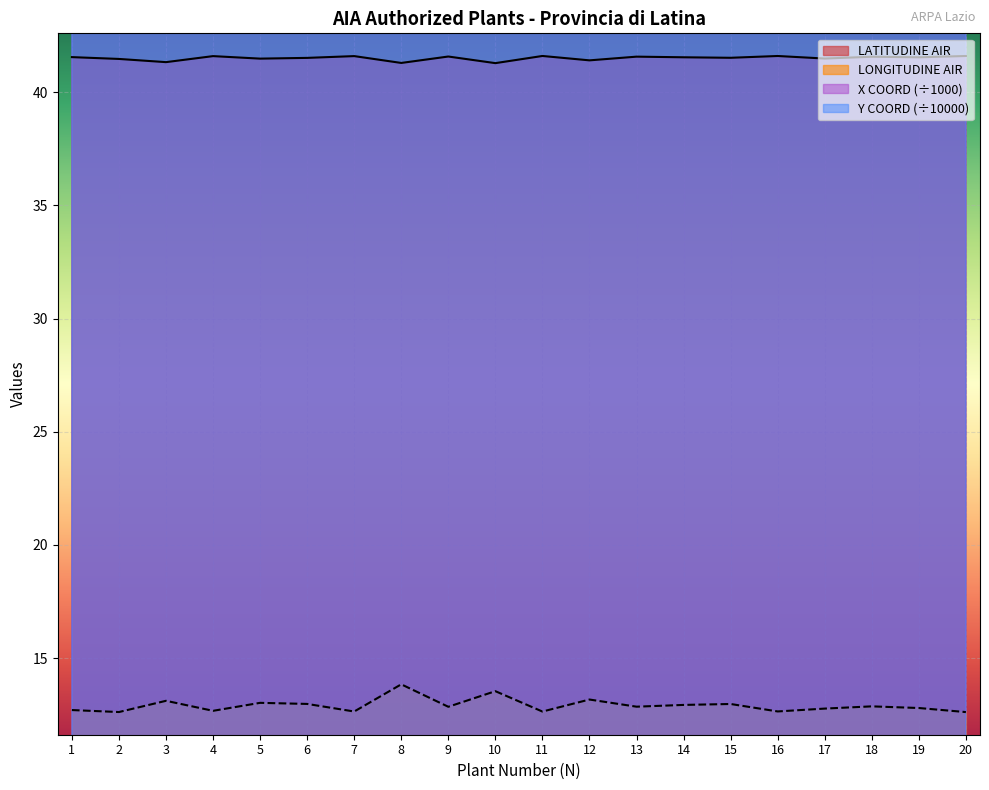

Rank the series by their maximum value, from highest to lowest.

Y COORDINATE, X COORDINATE, LATITUDINE AIR, LONGITUDINE AIR